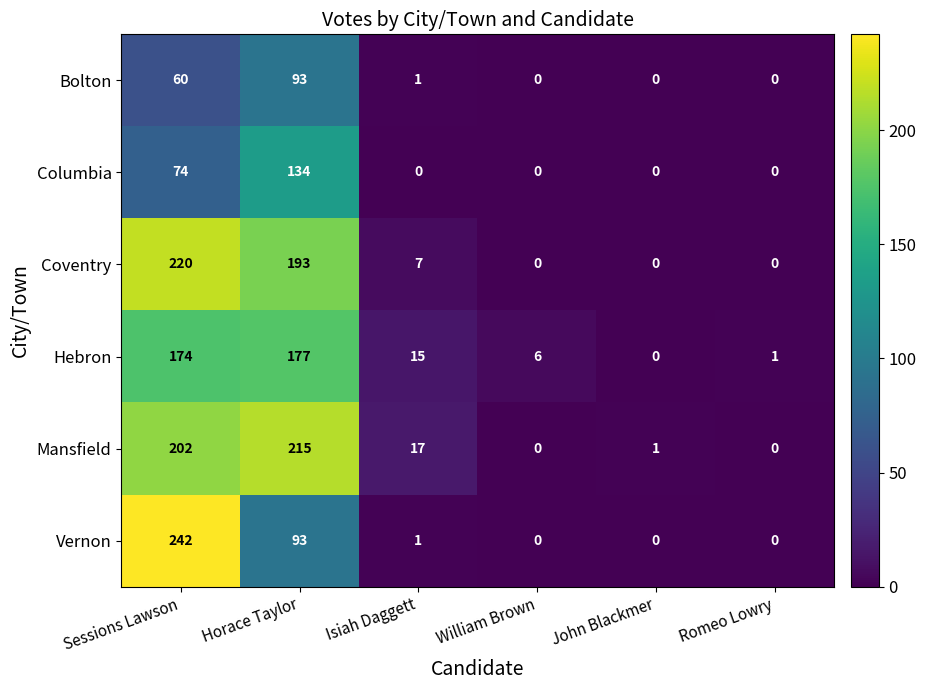

At which category is the sum across all series the highest?

Sessions Lawson